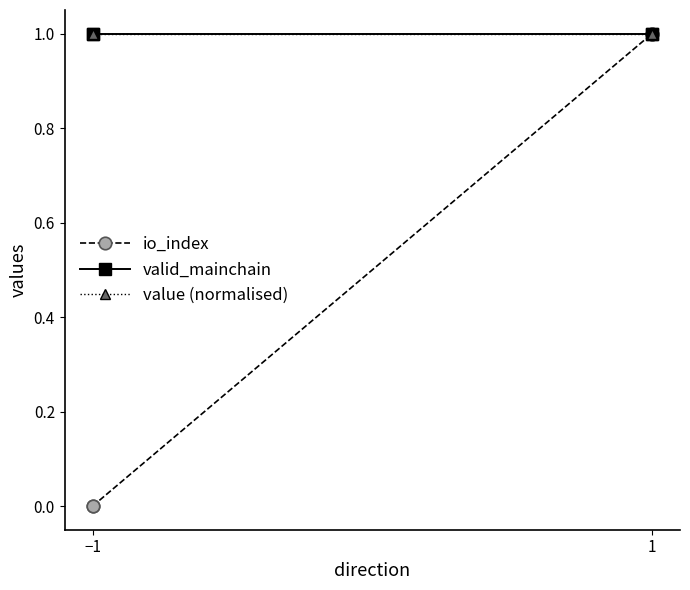

At 1, list the series in order from largest to smallest.

io_index, valid_mainchain, value (normalised)